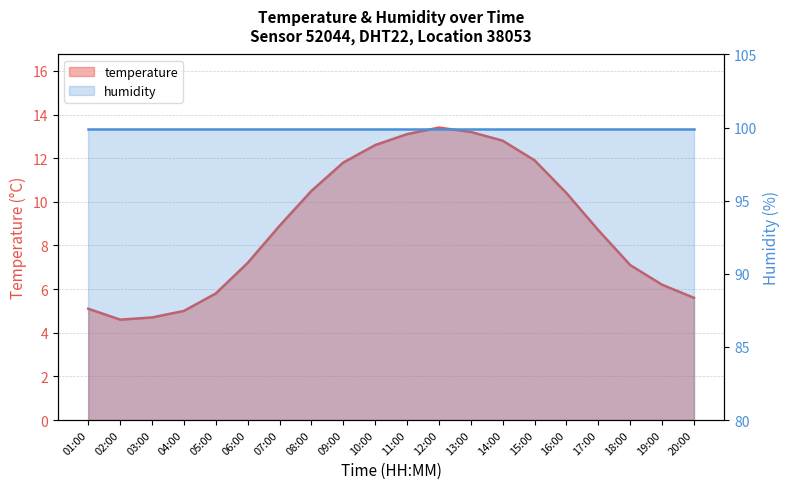

True or false: the data has more than 1 interior local peaks.

False